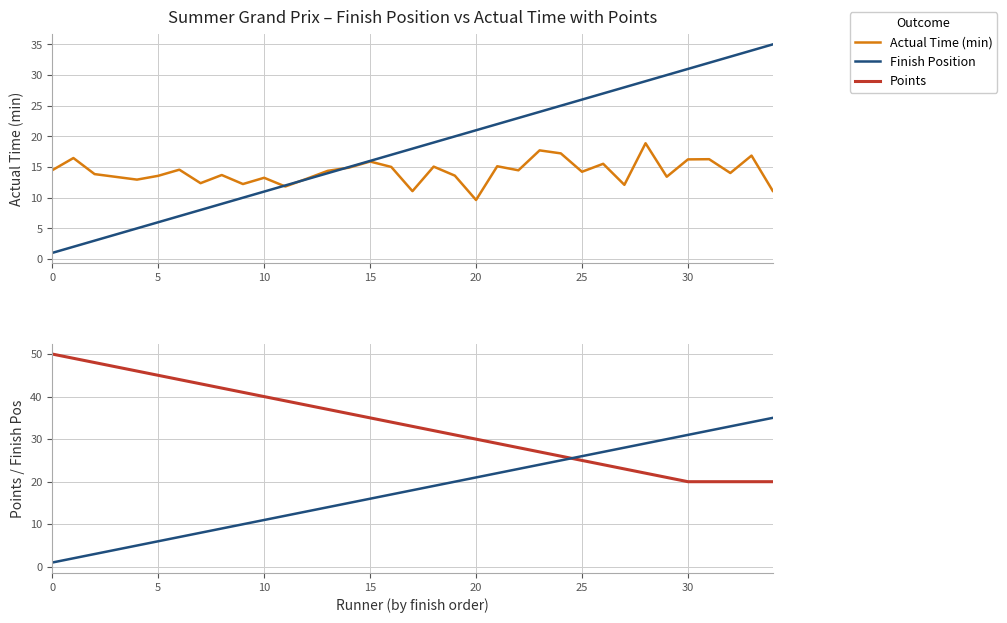

At which label is Finish Position closest to 18?

17